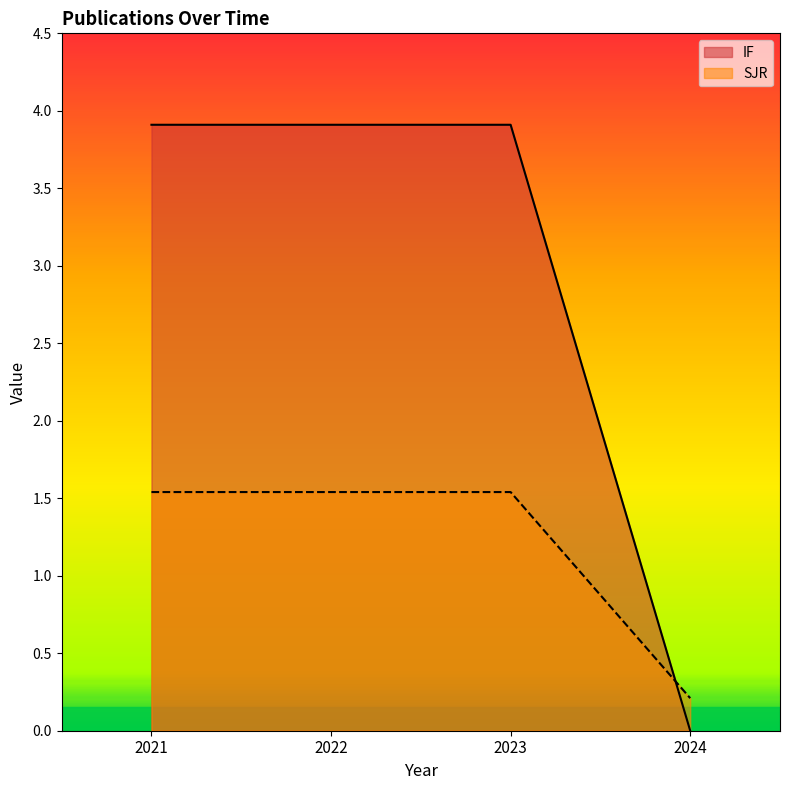

Reading right to left, extract all data points from this chart.

IF: 2024=0.0	2023=3.9	2022=3.9	2021=3.9
SJR: 2024=0.2	2023=1.5	2022=1.5	2021=1.5